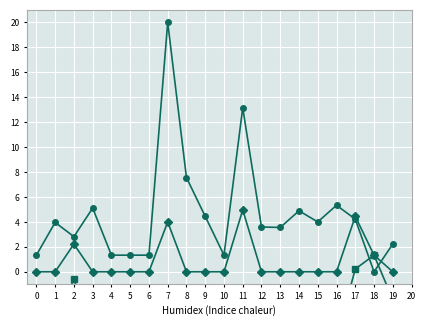

What is the sum of the CS Difference values at 8 and 17?

-7.3